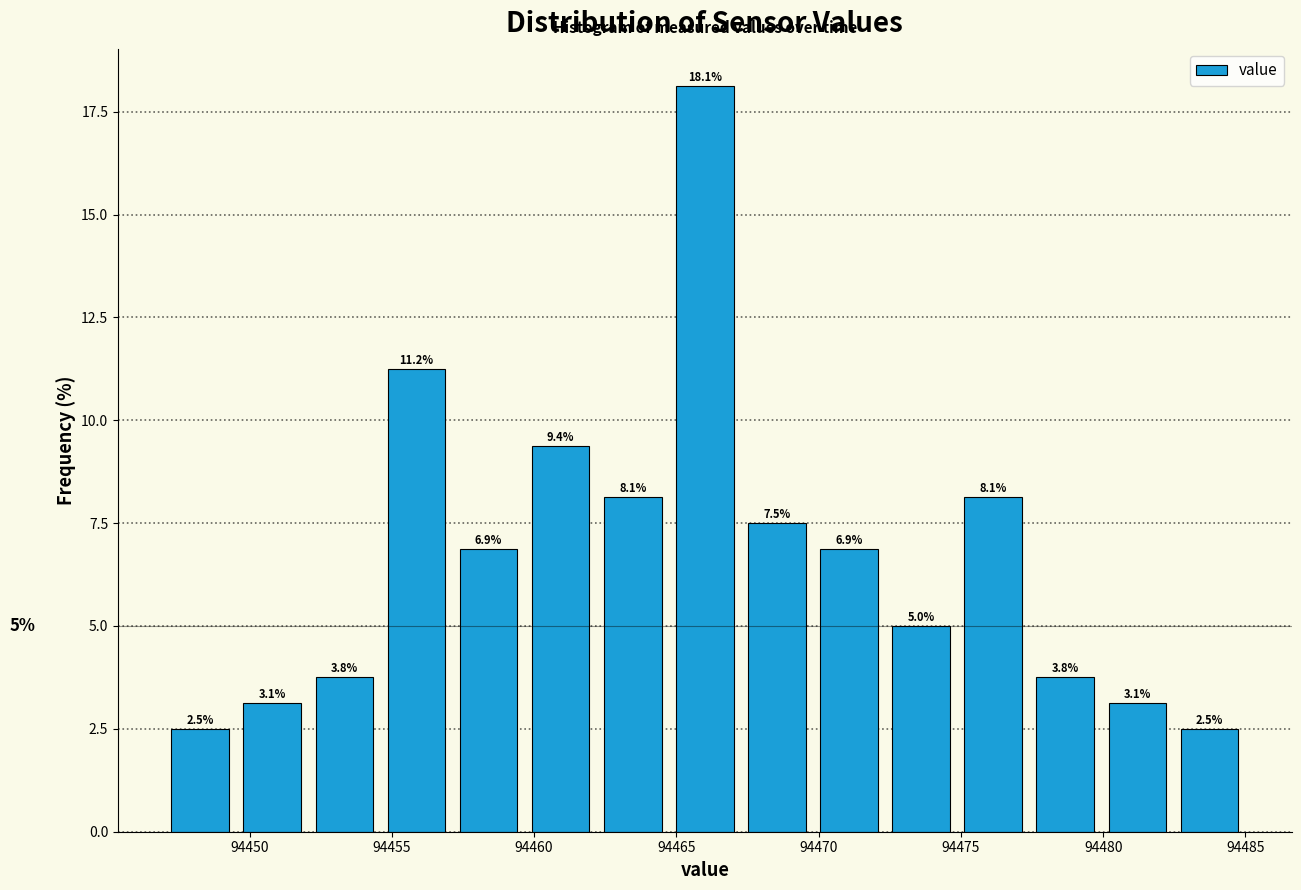

Over which range of the x-axis is the bar tallest?

94464.5 to 94467.5